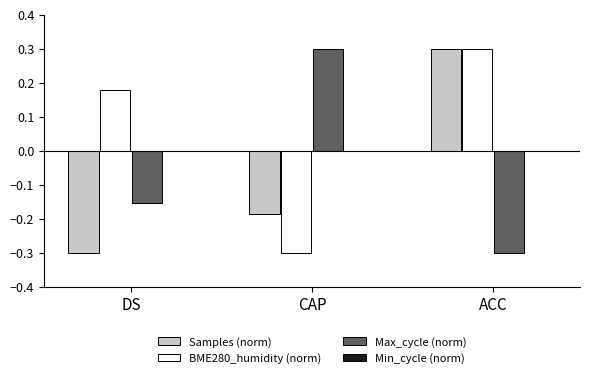

At how many categories does at least one series exceed 0?

3